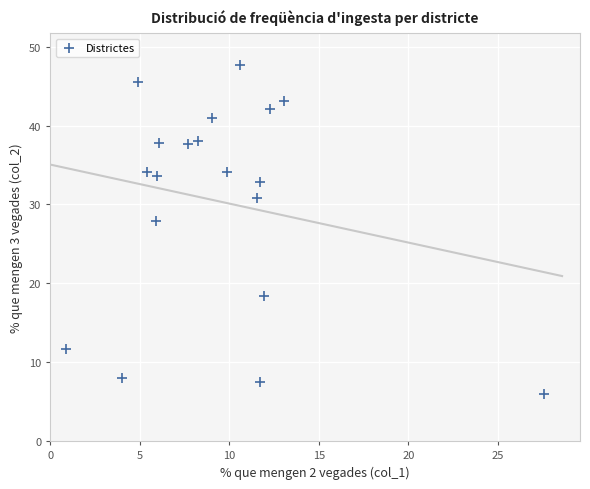

What is the range of Y values (max minus min)?

41.7